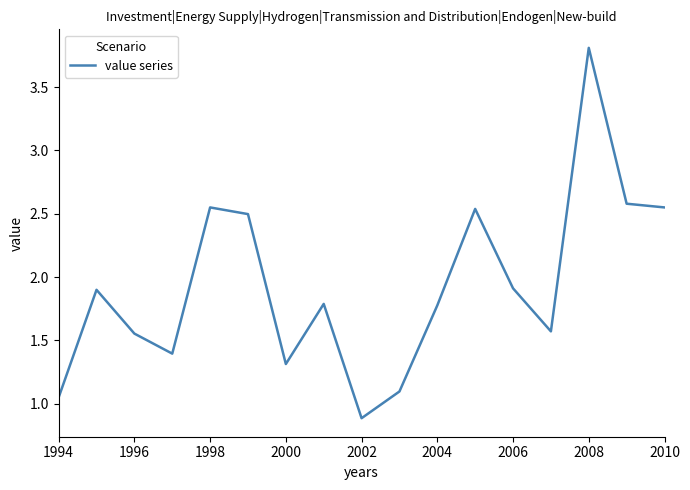

What is the minimum value shown in the chart?

0.9